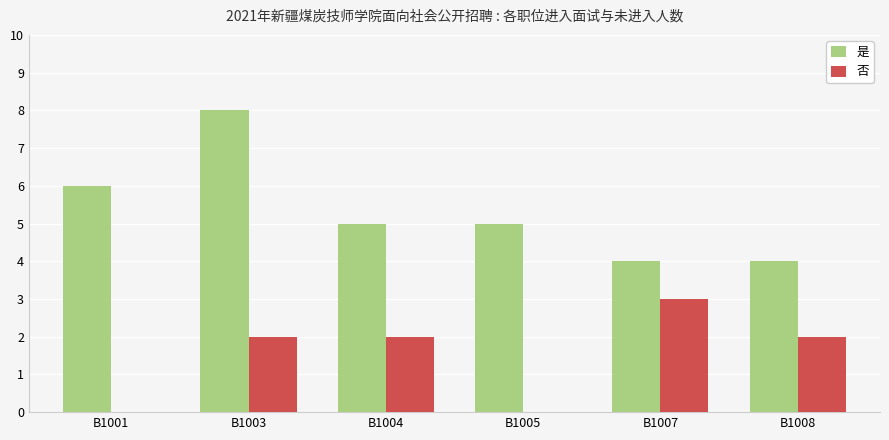

Does the chart contain stacked bars?

No